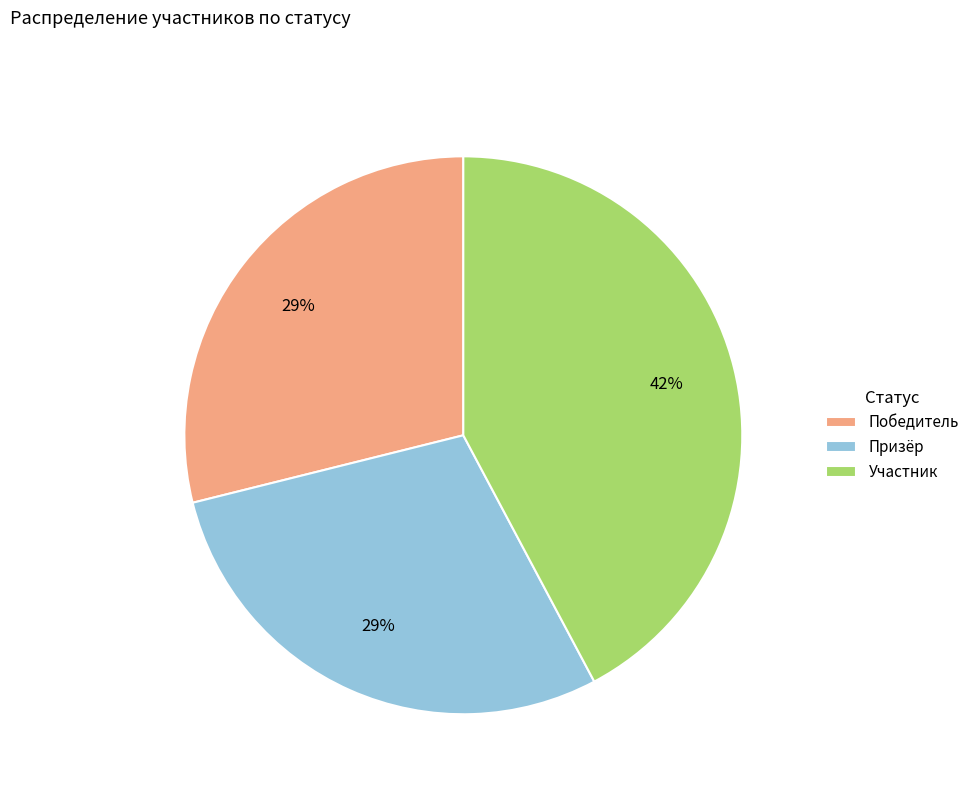

To the nearest percent, what portion does Победитель represent?

29%